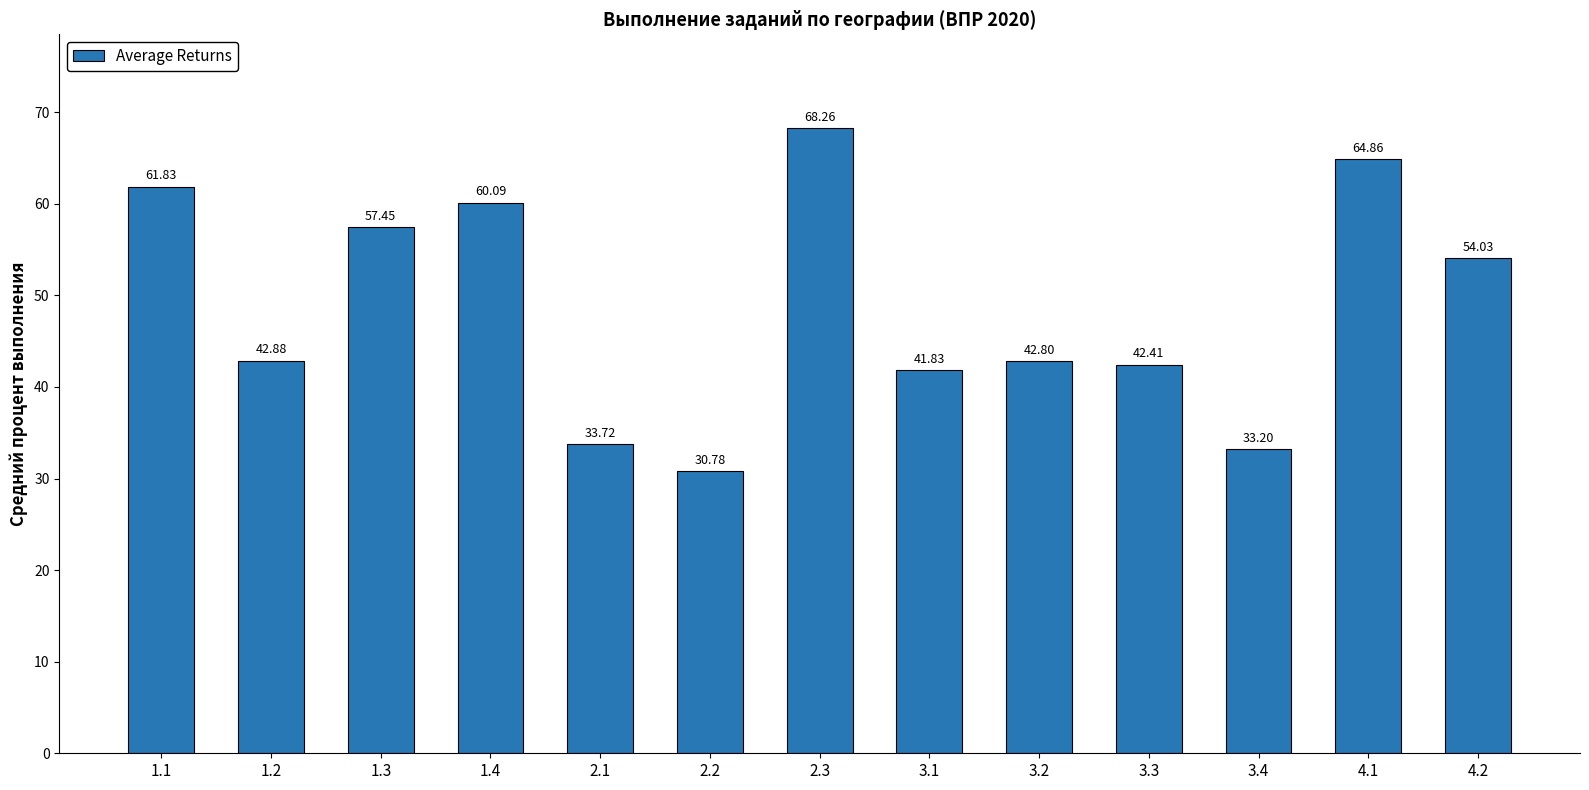

Reading left to right, what are all the values shown in this chart?

61.8	42.9	57.5	60.1	33.7	30.8	68.3	41.8	42.8	42.4	33.2	64.9	54.0